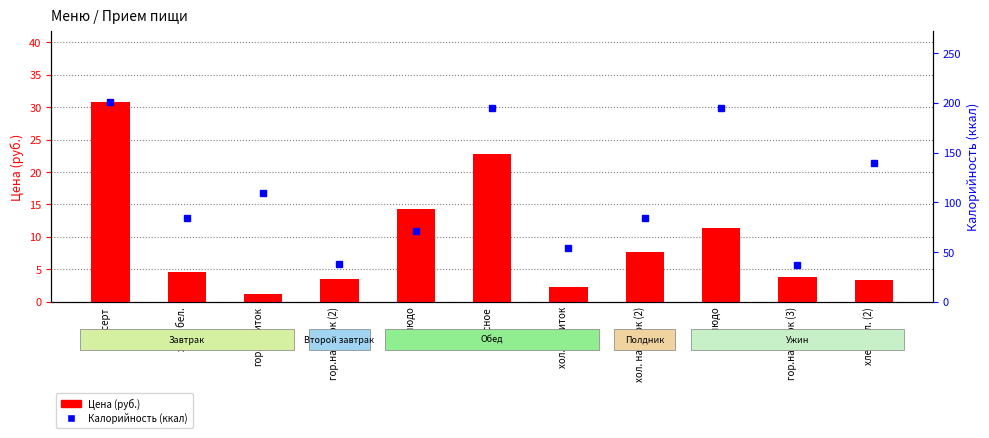

Which label corresponds to the smallest value in the chart?

гор.напиток